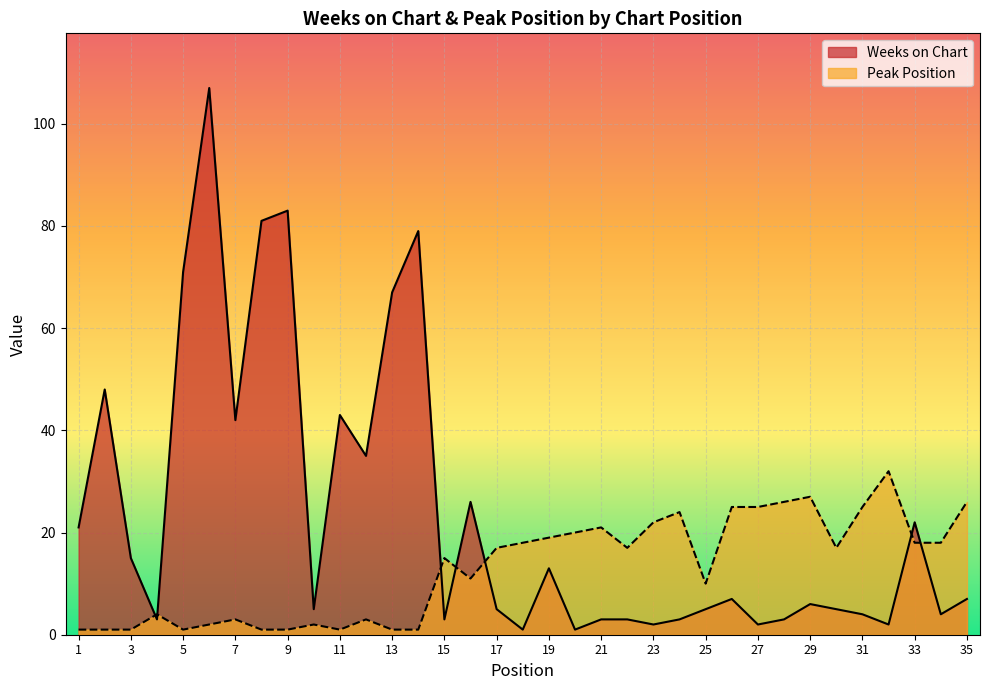

At which category is the sum across all series the highest?

6